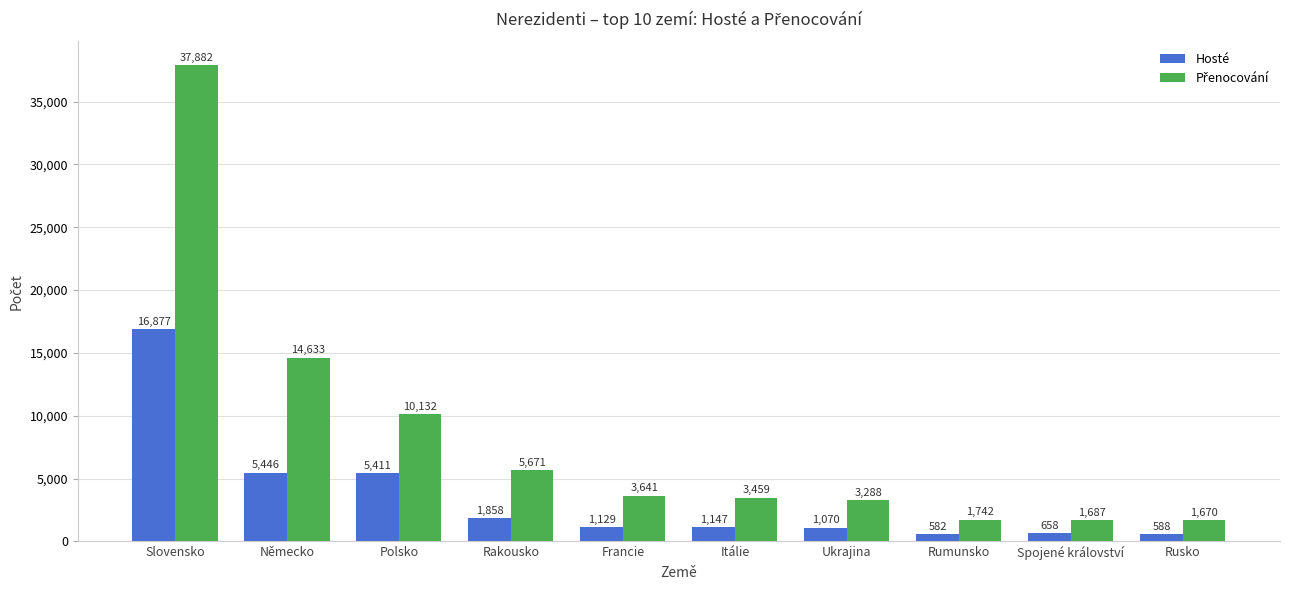

Where is Hosté nearest to the value 8729?

Německo